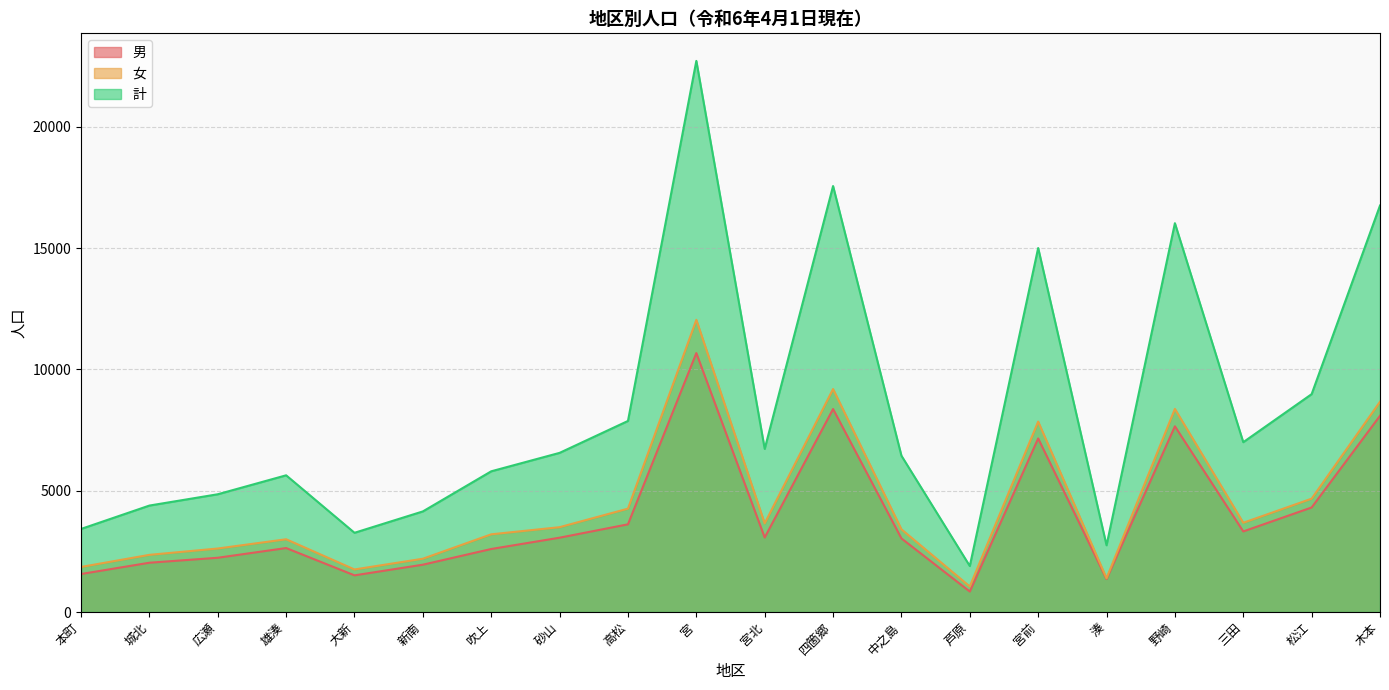

Reading left to right, extract all data points from this chart.

男: 本町=1566	城北=2031	広瀬=2236	雄湊=2636	大新=1511	新南=1950	吹上=2597	砂山=3063	高松=3614	宮=10671	宮北=3070	四箇郷=8365	中之島=3033	芦原=843	宮前=7153	湊=1359	野崎=7653	三田=3321	松江=4308	木本=8086
女: 本町=1857	城北=2356	広瀬=2617	雄湊=2998	大新=1754	新南=2196	吹上=3202	砂山=3496	高松=4260	宮=12042	宮北=3653	四箇郷=9190	中之島=3408	芦原=1052	宮前=7848	湊=1391	野崎=8371	三田=3678	松江=4671	木本=8666
計: 本町=3423	城北=4387	広瀬=4853	雄湊=5634	大新=3265	新南=4146	吹上=5799	砂山=6559	高松=7874	宮=22713	宮北=6723	四箇郷=17555	中之島=6441	芦原=1895	宮前=15001	湊=2750	野崎=16024	三田=6999	松江=8979	木本=16752